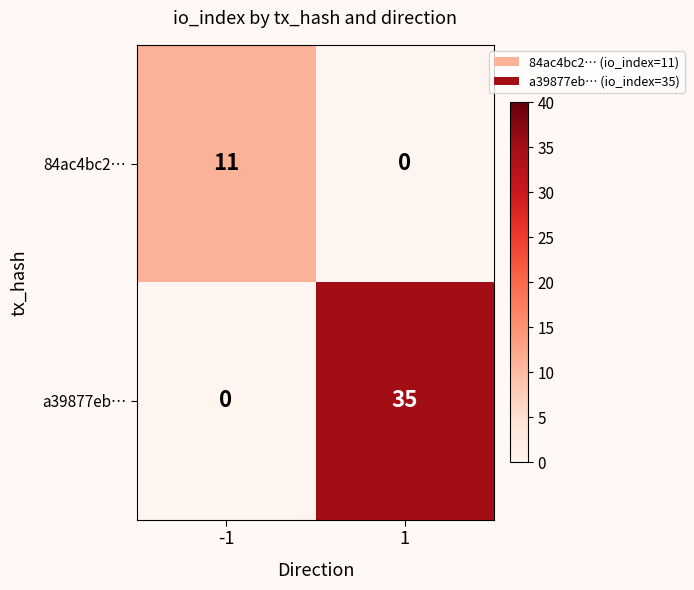

What is the difference between the 84ac4bc2… values at 1 and -1?

11